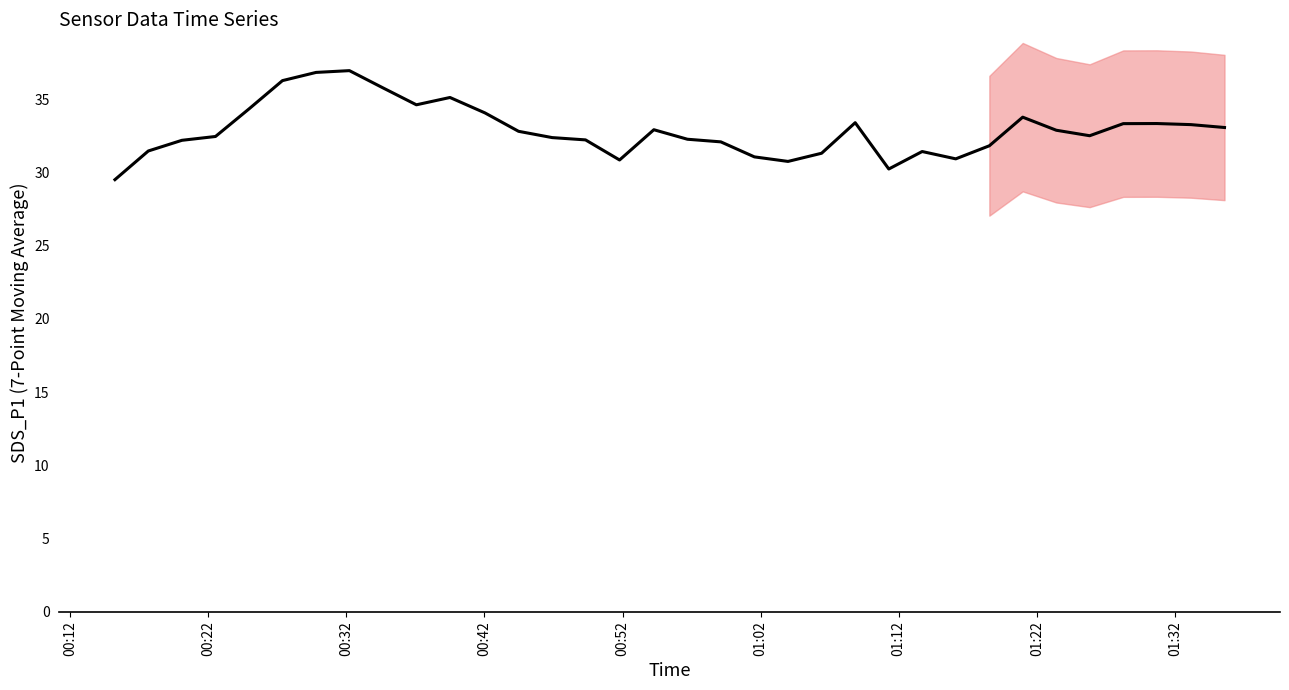

Reading left to right, extract all data points from this chart.

29.5	31.5	32.2	32.5	34.3	36.3	36.8	37.0	35.8	34.6	35.1	34.1	32.8	32.4	32.2	30.9	32.9	32.3	32.1	31.1	30.8	31.3	33.4	30.2	31.4	30.9	31.8	33.8	32.9	32.5	33.3	33.3	33.3	33.1